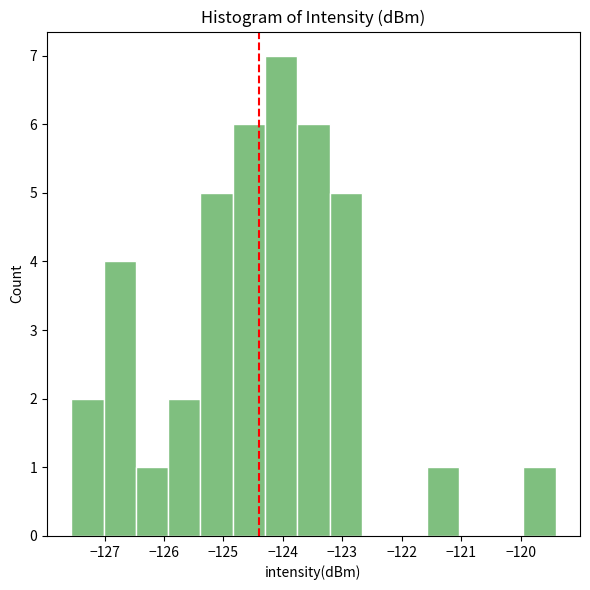

Reading left to right, list every bar in this chart as the range it spans on the x-axis followed by its height. Neither the bar edges nor the heights are printed on the chart, so give them approximately, as read against the axes.

-127.6 to -127.0: 2
-127.0 to -126.5: 4
-126.5 to -125.9: 1
-125.9 to -125.4: 2
-125.4 to -124.8: 5
-124.8 to -124.3: 6
-124.3 to -123.8: 7
-123.8 to -123.2: 6
-123.2 to -122.7: 5
-122.7 to -122.1: 0
-122.1 to -121.6: 0
-121.6 to -121.0: 1
-121.0 to -120.5: 0
-120.5 to -120.0: 0
-120.0 to -119.4: 1